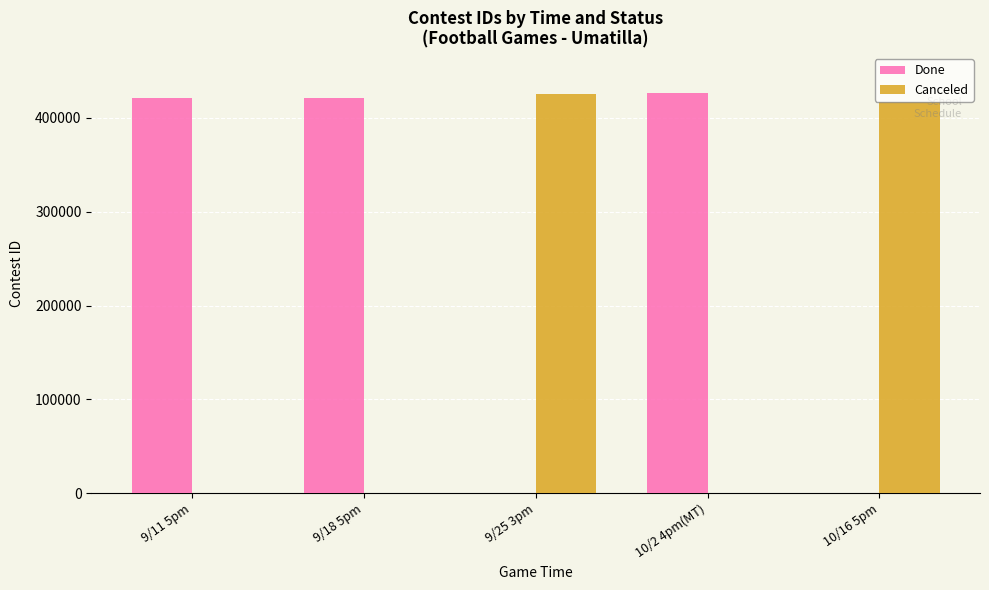

Which series has the largest total across all categories?

Done